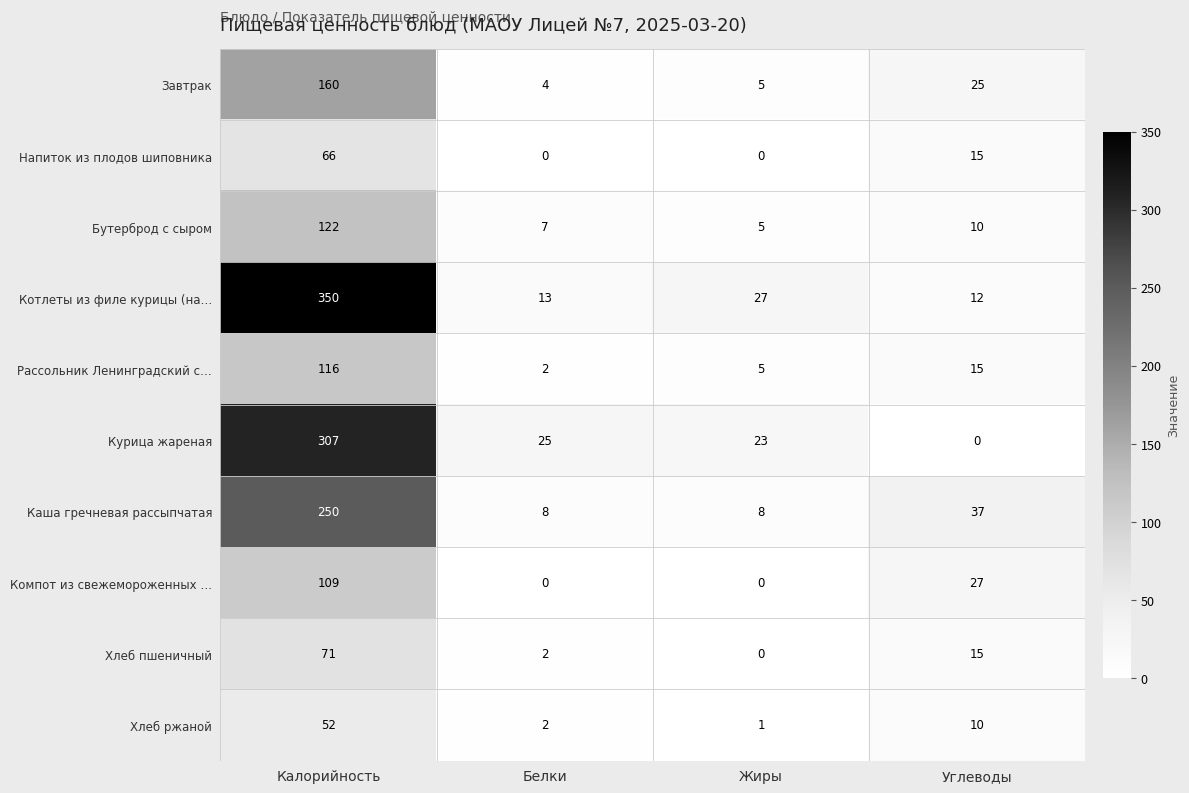

At which category is the sum across all series the highest?

Калорийность